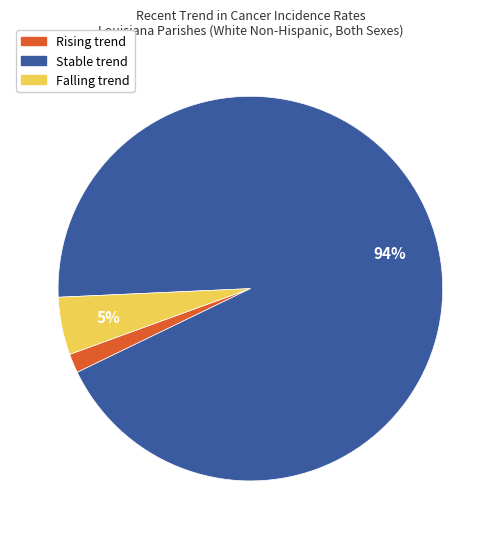

To the nearest percent, what is the average slice percentage?

33%